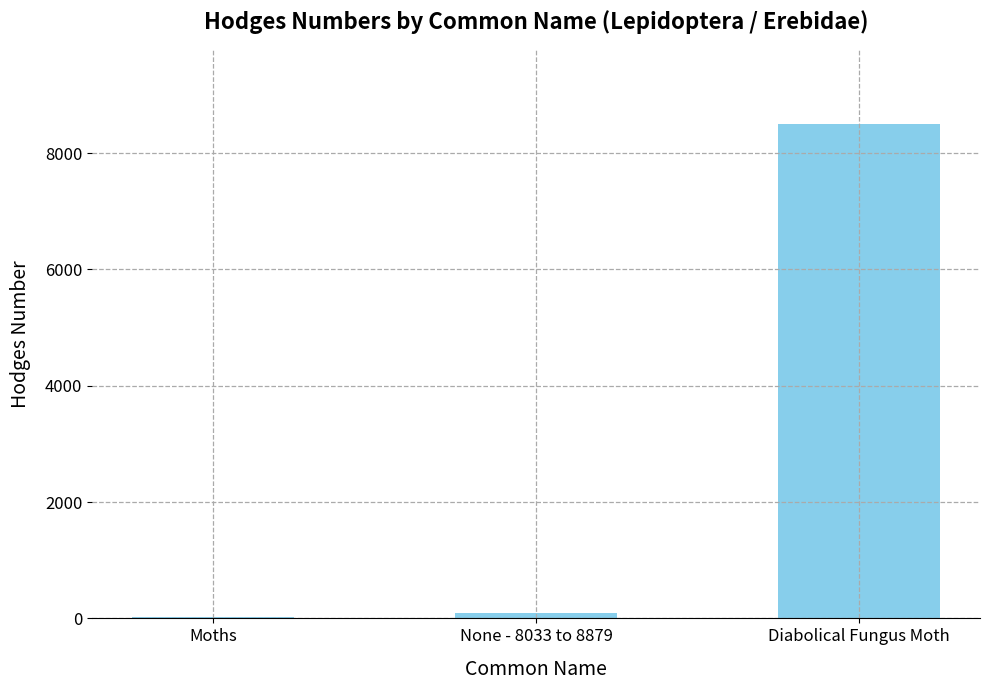

Which has a higher value, None - 8033 to 8879 or Diabolical Fungus Moth?

Diabolical Fungus Moth